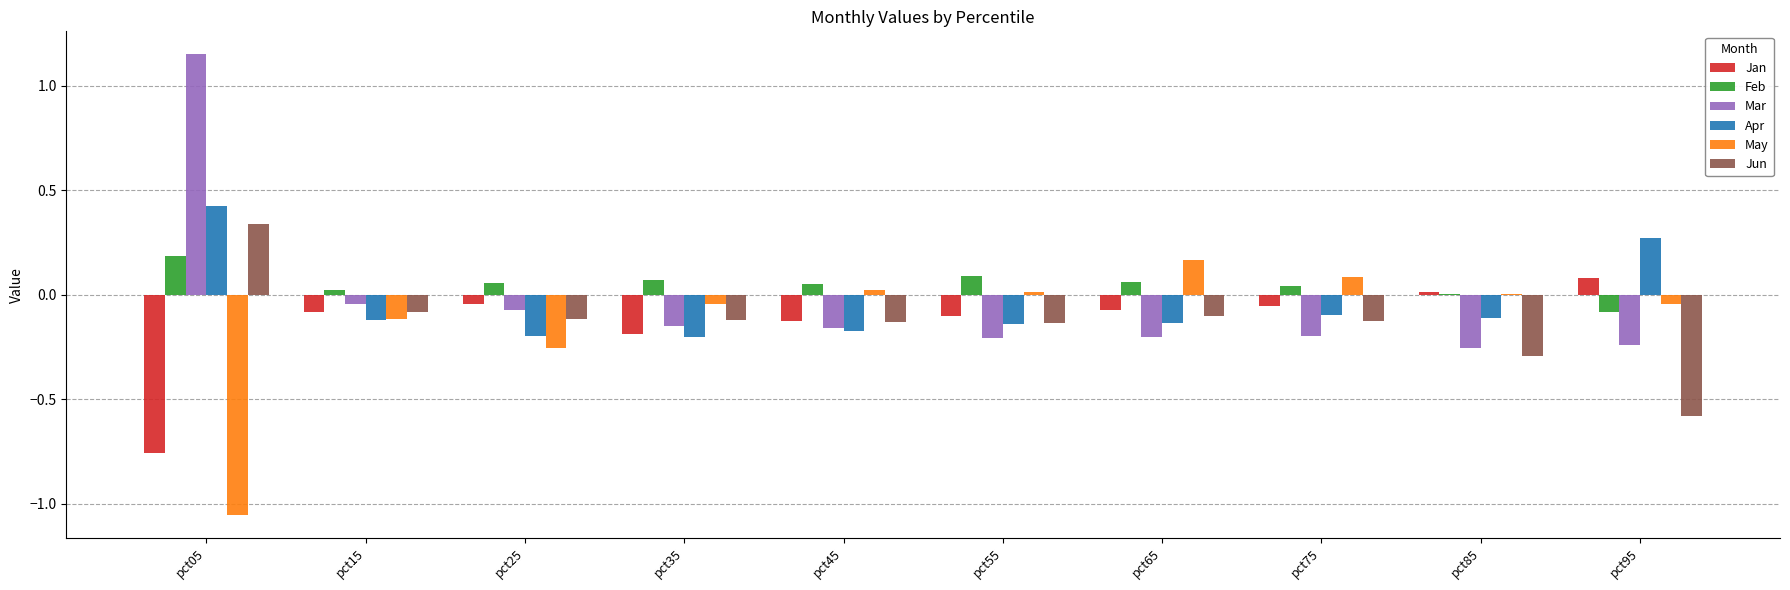

Between pct15 and pct85, which series saw the biggest shift?

Mar